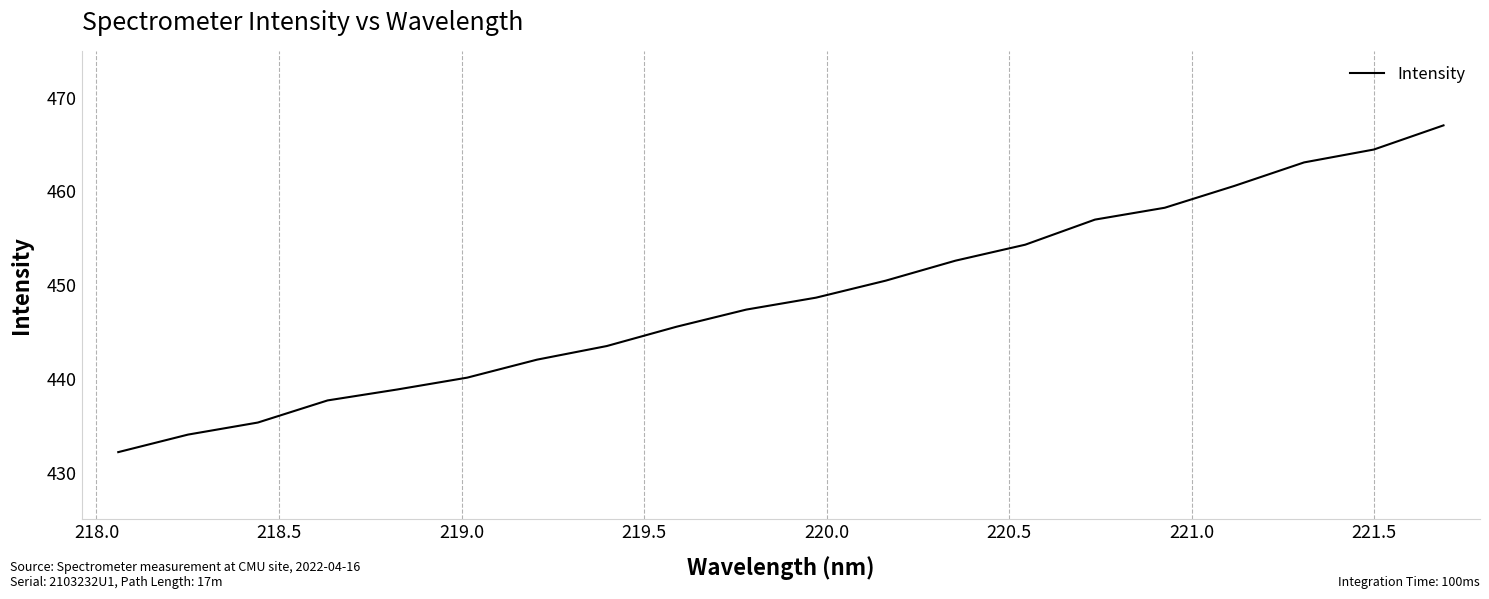

What is the smallest value displayed?

432.2